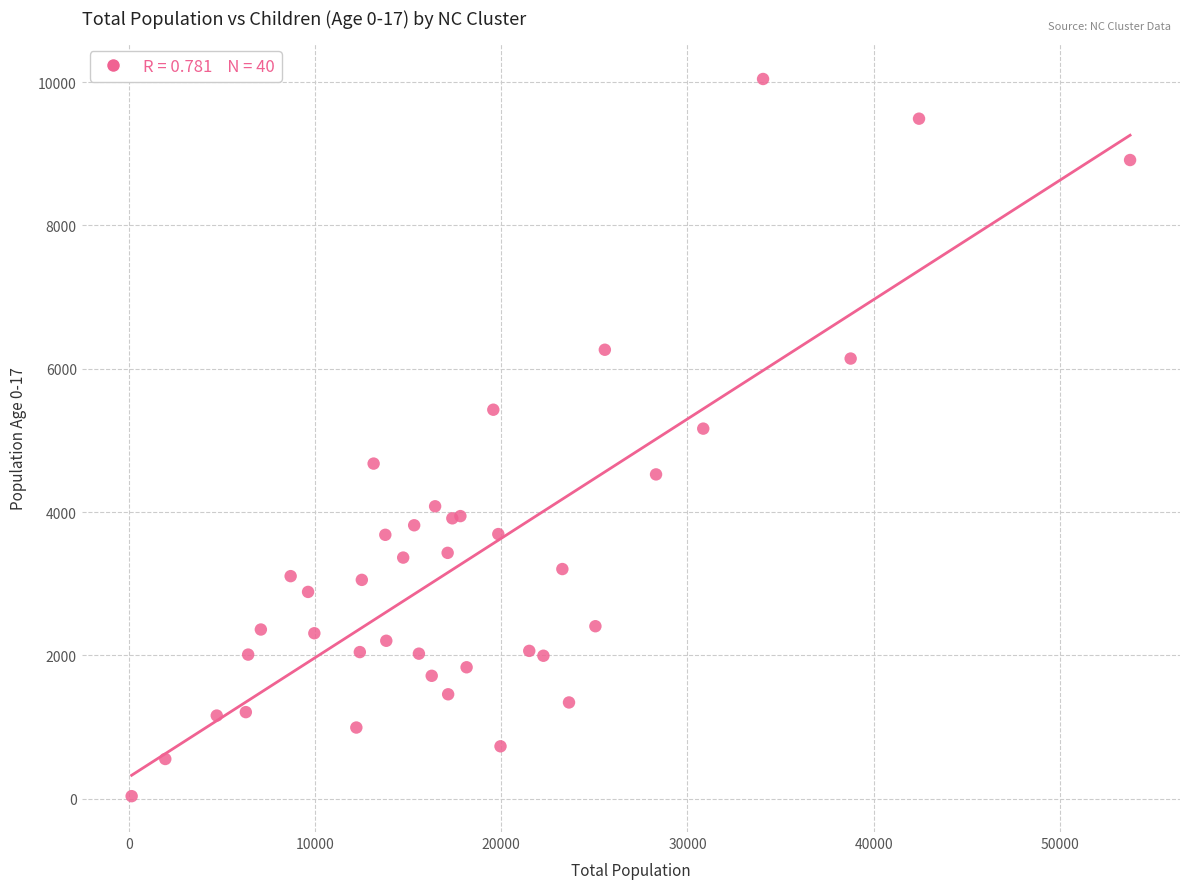

What Y value in the scatter plot is closest to 5039?

5164